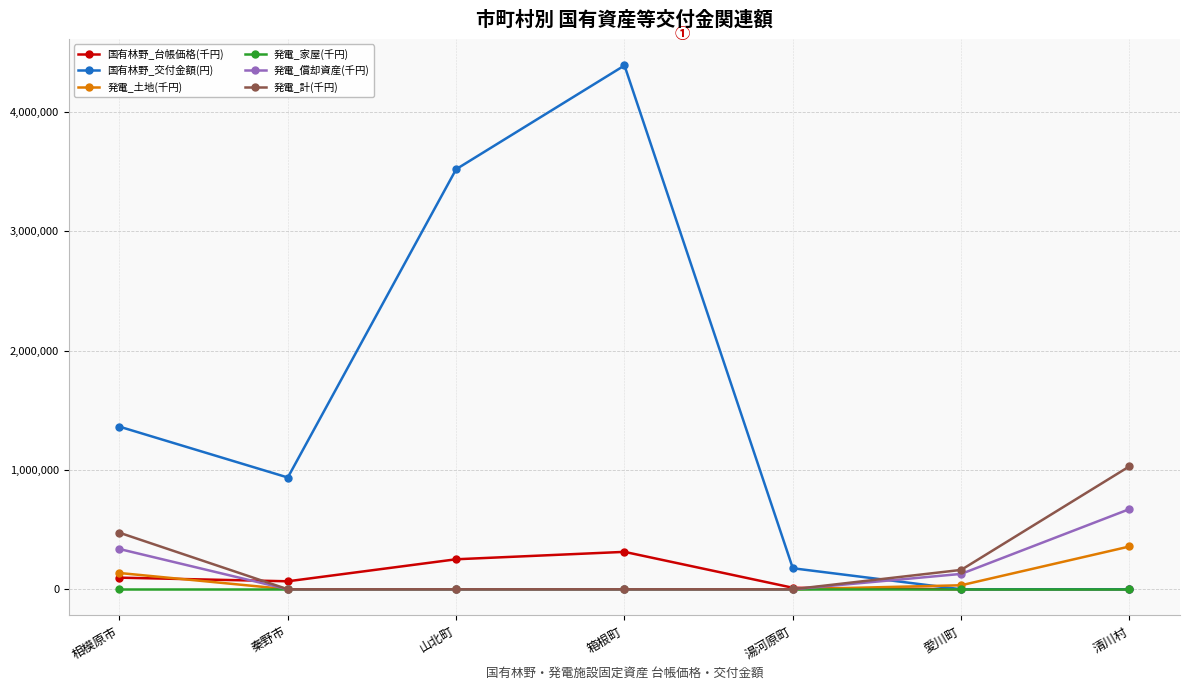

What position from the left is 相模原市?

1